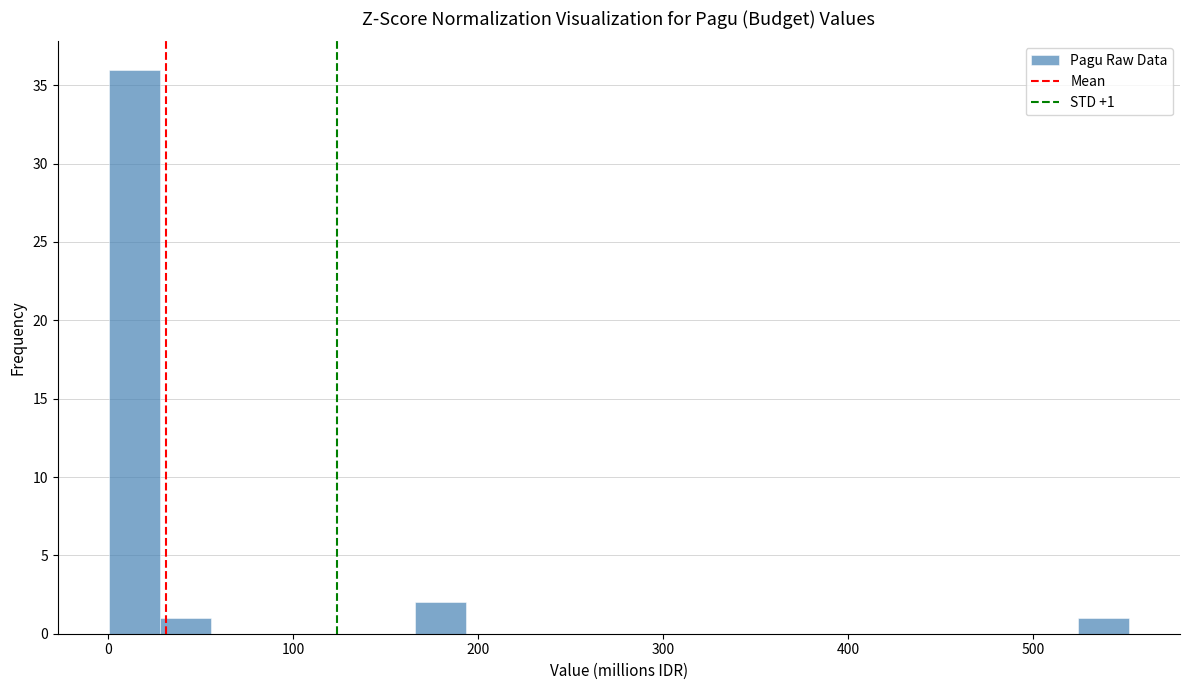

Read against the x-axis, roughly where is the centre of the tallest bar?

10